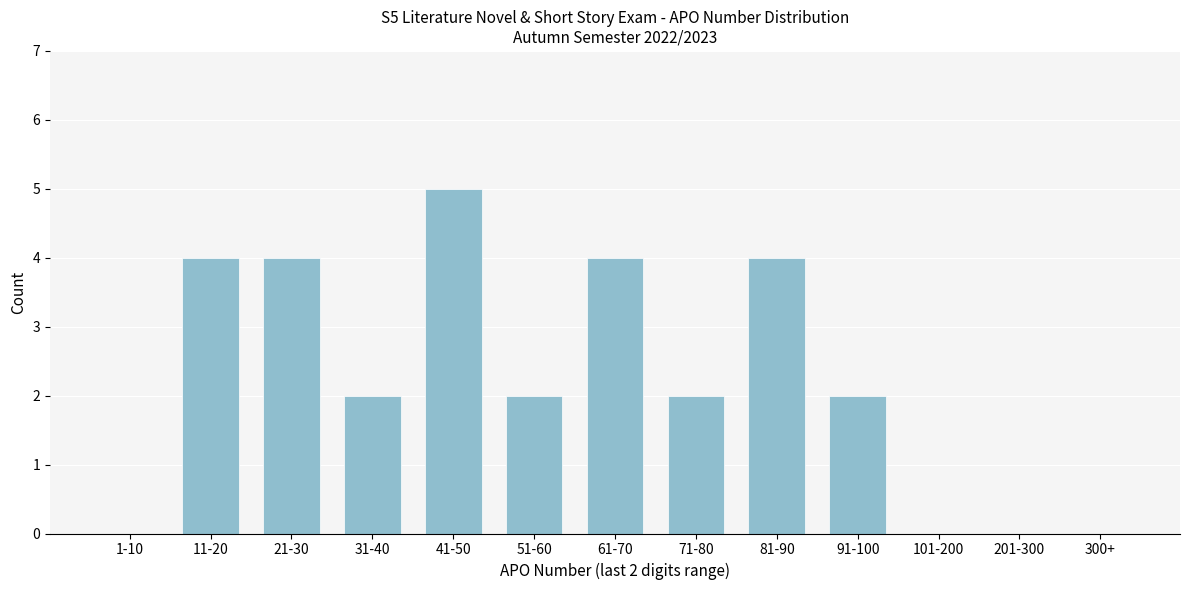

Reading right to left, extract all data points from this chart.

300+=0	201-300=0	101-200=0	91-100=2	81-90=4	71-80=2	61-70=4	51-60=2	41-50=5	31-40=2	21-30=4	11-20=4	1-10=0